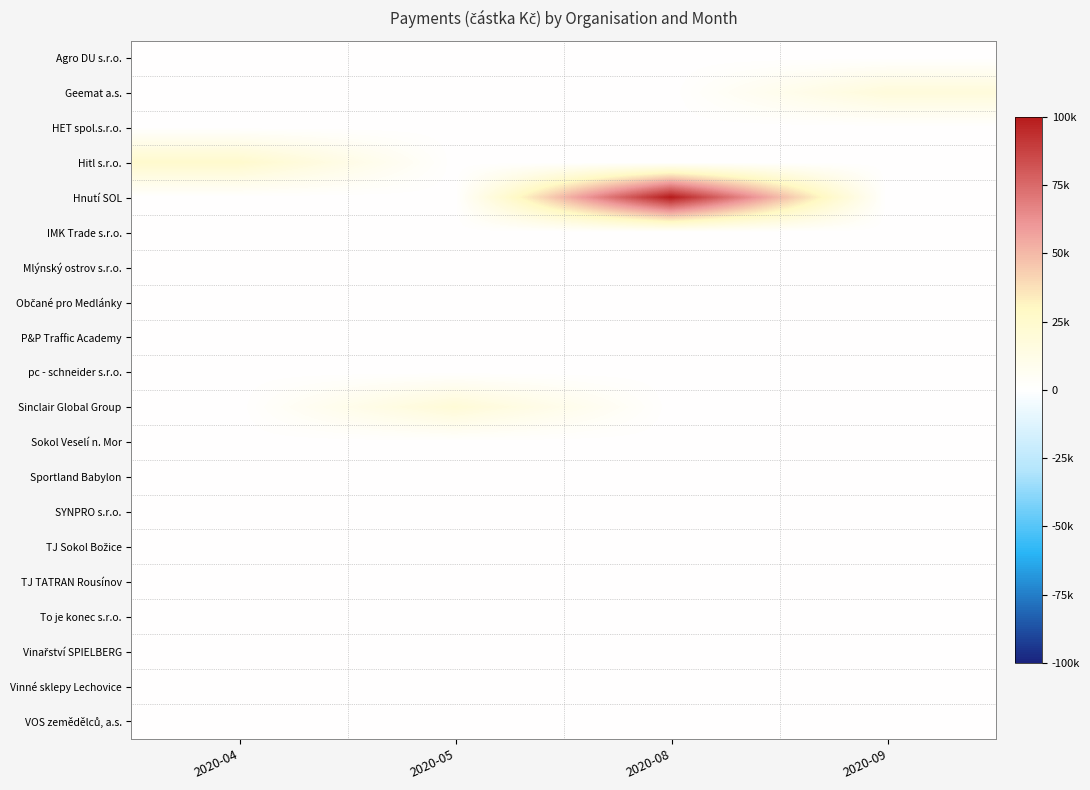

Between 2020-04 and 2020-05, which is larger?

2020-04